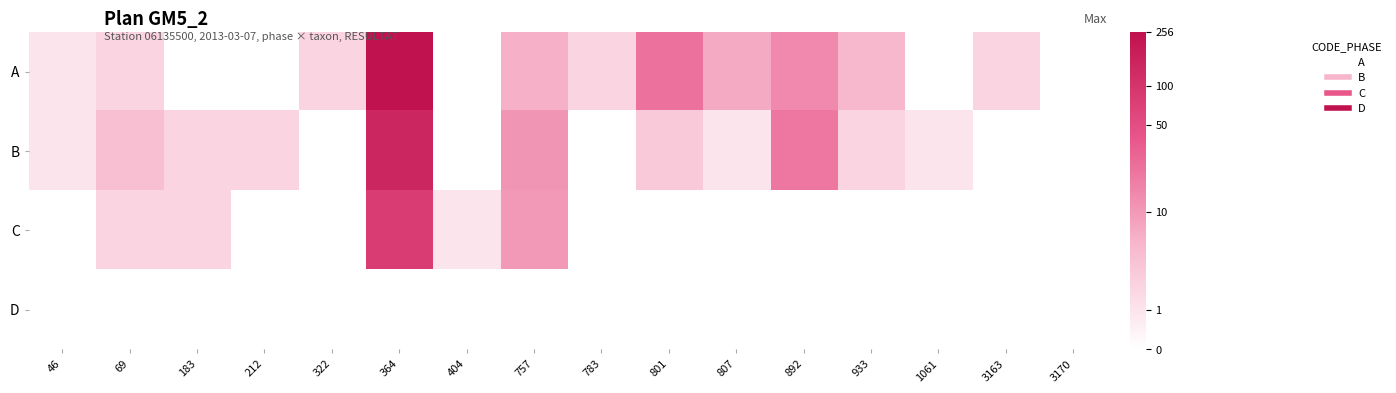

Reading left to right, extract all data points from this chart.

A: 46=0.7	69=1.1	183=0.0	212=0.0	322=1.1	364=5.5	404=0.0	757=1.9	783=1.1	801=3.2	807=2.1	892=2.7	933=1.8	1061=0.0	3163=1.1	3170=0.0
B: 46=0.7	69=1.6	183=1.1	212=1.1	322=0.0	364=5.0	404=0.0	757=2.5	783=0.0	801=1.4	807=0.7	892=3.0	933=1.1	1061=0.7	3163=0.0	3170=0.0
C: 46=0.0	69=1.1	183=1.1	212=0.0	322=0.0	364=4.4	404=0.7	757=2.4	783=0.0	801=0.0	807=0.0	892=0.0	933=0.0	1061=0.0	3163=0.0	3170=0.0
D: 46=0.0	69=0.0	183=0.0	212=0.0	322=0.0	364=0.0	404=0.0	757=0.0	783=0.0	801=0.0	807=0.0	892=0.0	933=0.0	1061=0.0	3163=0.0	3170=0.0